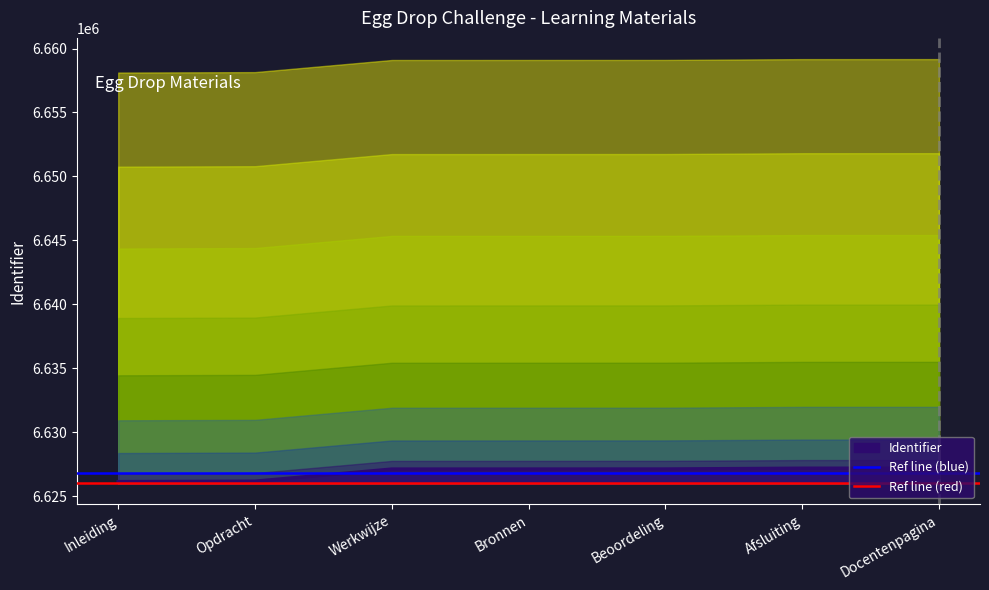

What position from the right is Inleiding?

7